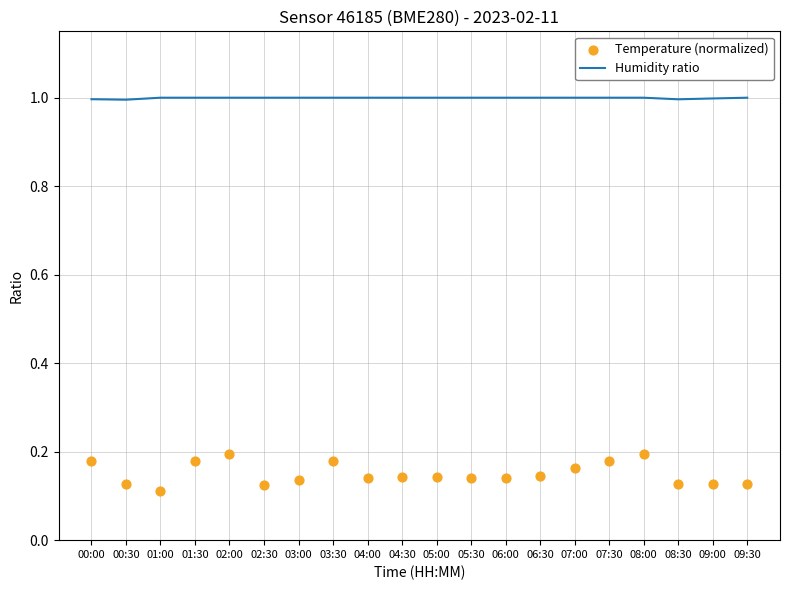

At how many categories does at least one series exceed 0?

20